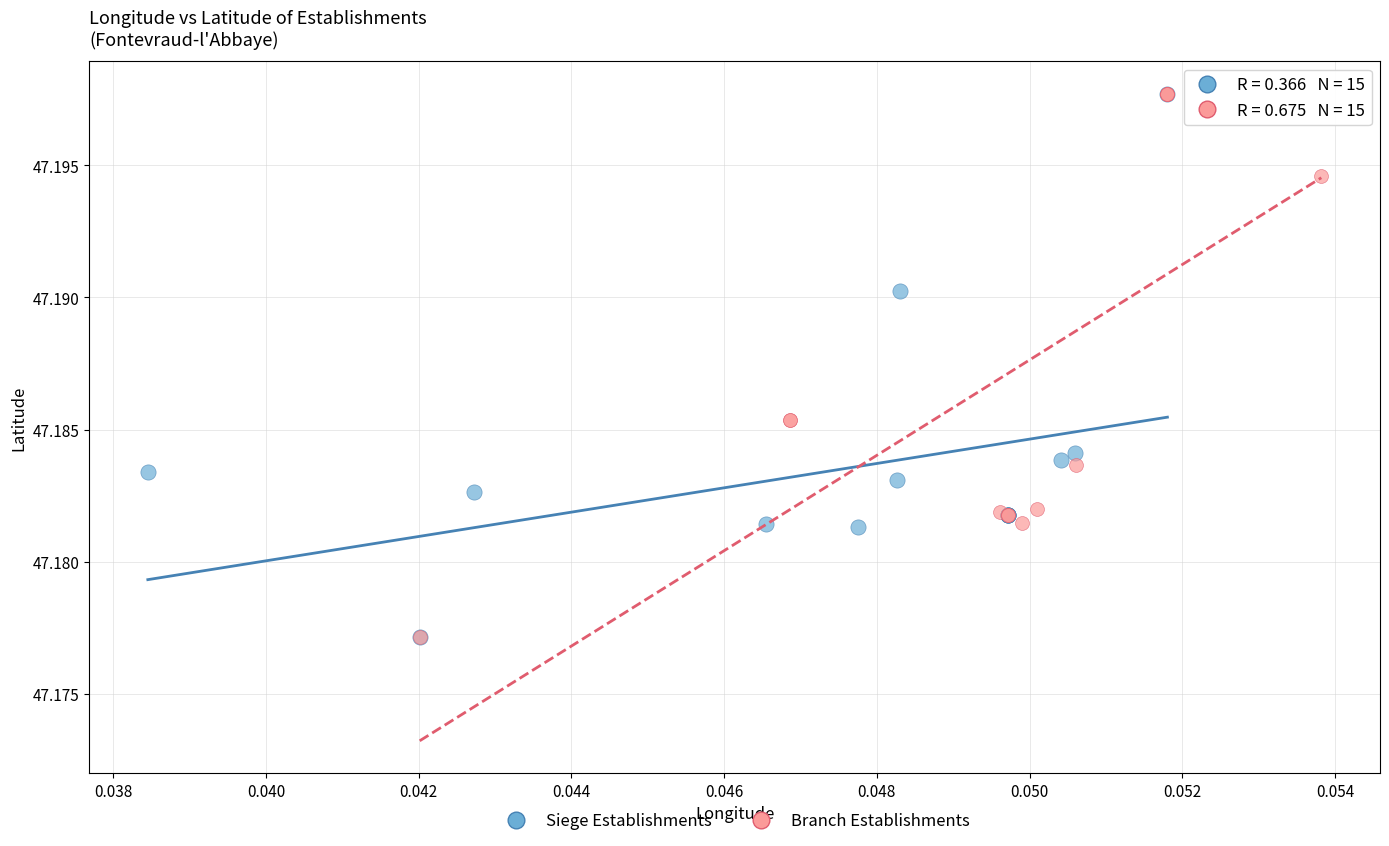

What are all the series names shown in the legend?

Siege Establishments, Branch Establishments